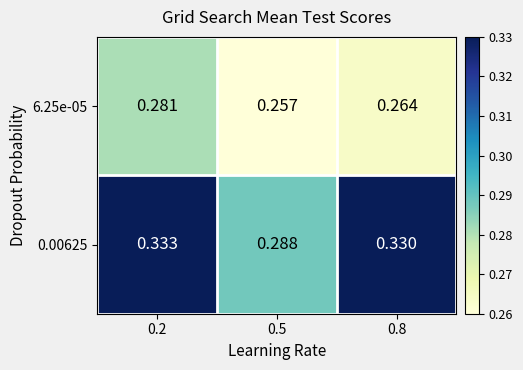

Rank the series at 0.8 from highest to lowest value.

0.00625, 6.25e-05